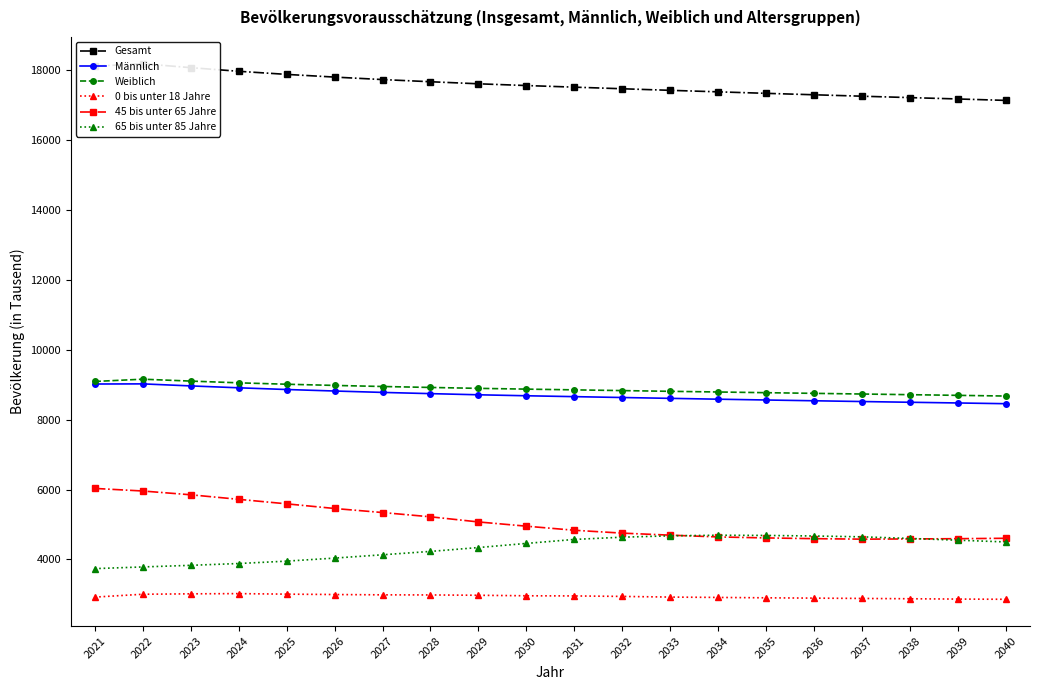

List the labels in order of 0 bis unter 18 Jahre value, smallest first.

2040, 2039, 2038, 2037, 2036, 2035, 2034, 2021, 2033, 2032, 2031, 2030, 2029, 2028, 2027, 2026, 2022, 2025, 2023, 2024